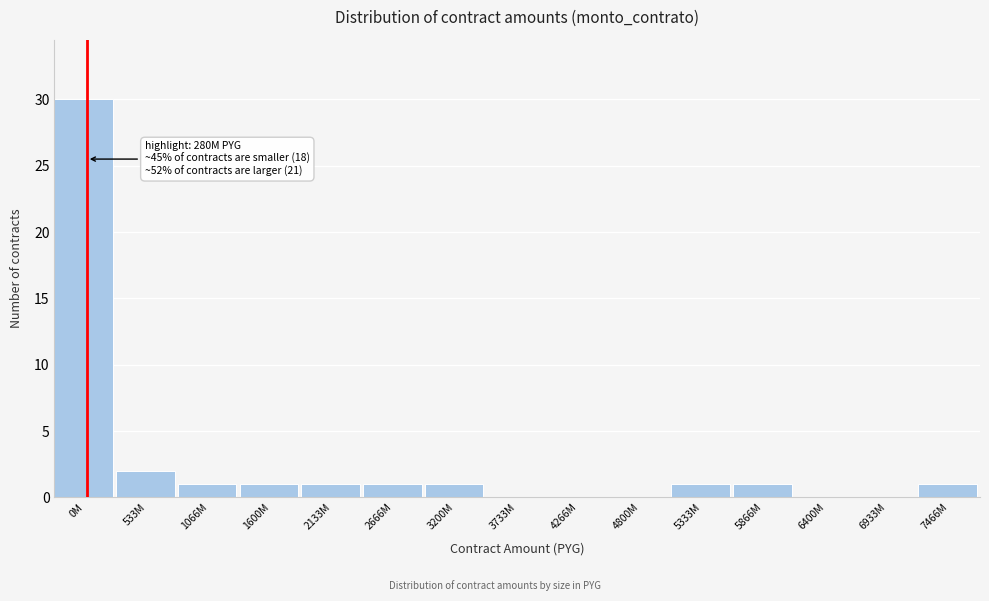

Reading left to right, extract all data points from this chart.

0M=30	533M=2	1066M=1	1600M=1	2133M=1	2666M=1	3200M=1	3733M=0	4266M=0	4800M=0	5333M=1	5866M=1	6400M=0	6933M=0	7466M=1